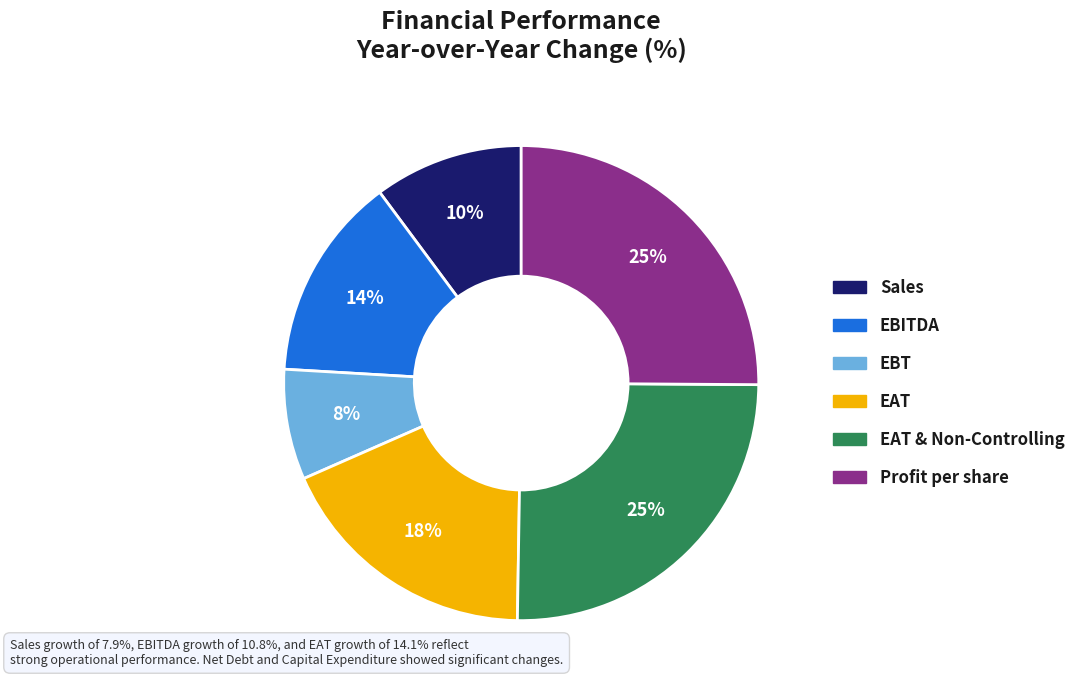

How many slices are in this pie chart?

6